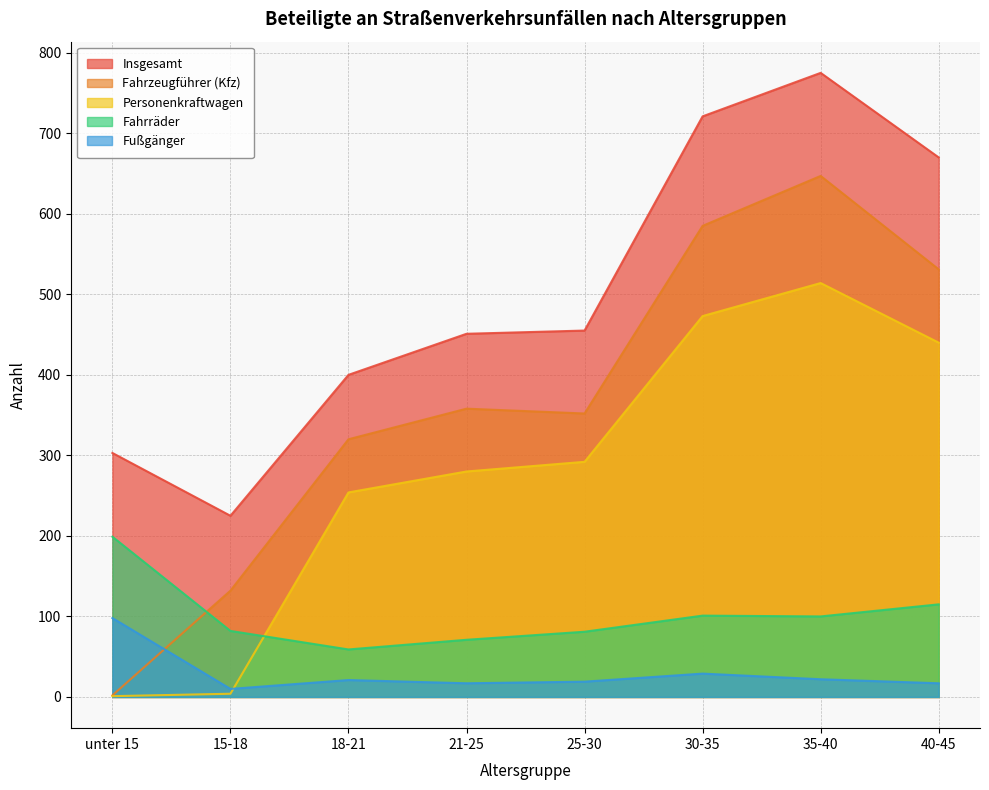

What is the sum of the Fahrzeugführer (Kfz) values at 25-30 and 15-18?

484